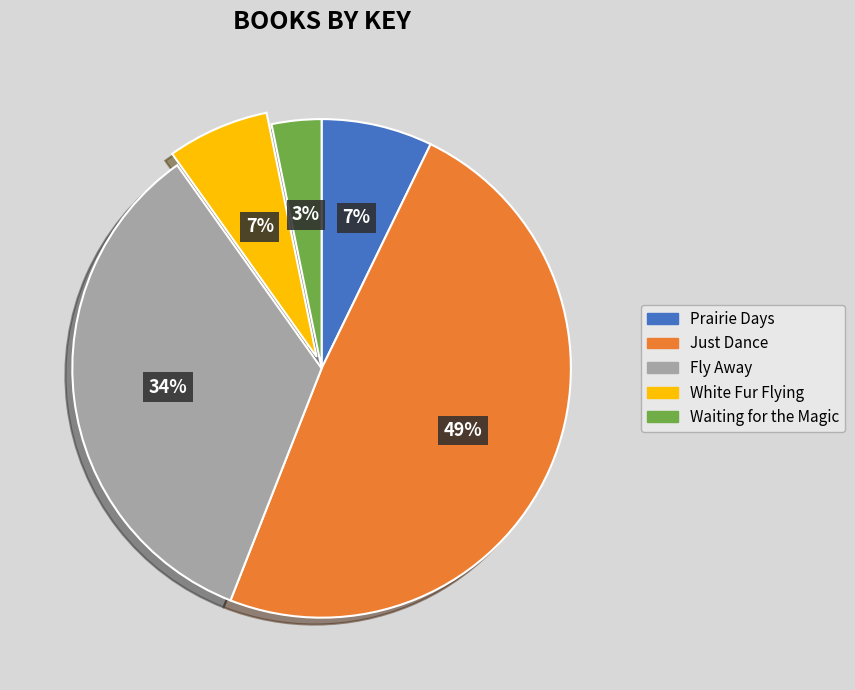

True or false: Waiting for the Magic accounts for 14% of the total.

False